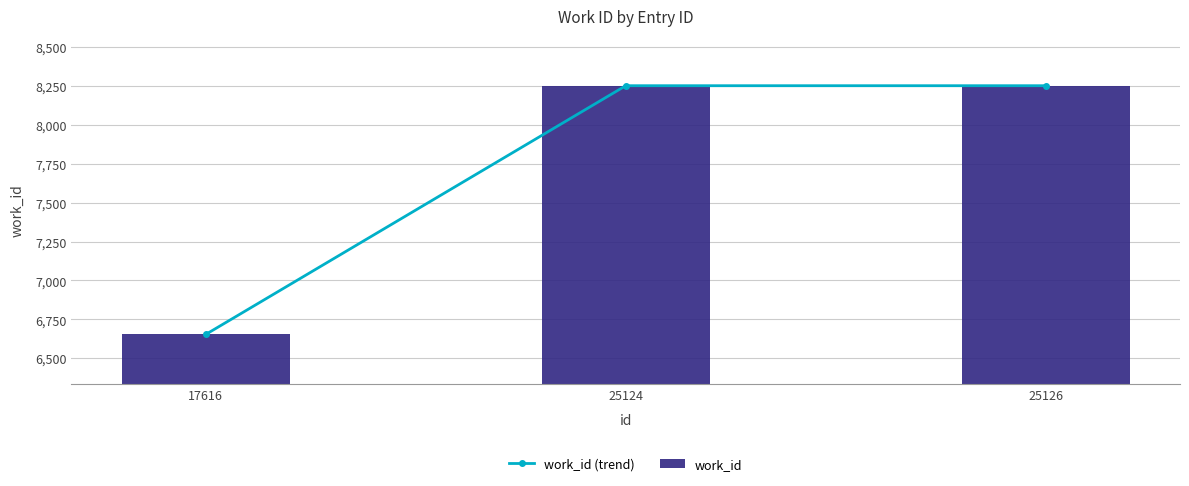

Which label corresponds to the largest value in the chart?

25124